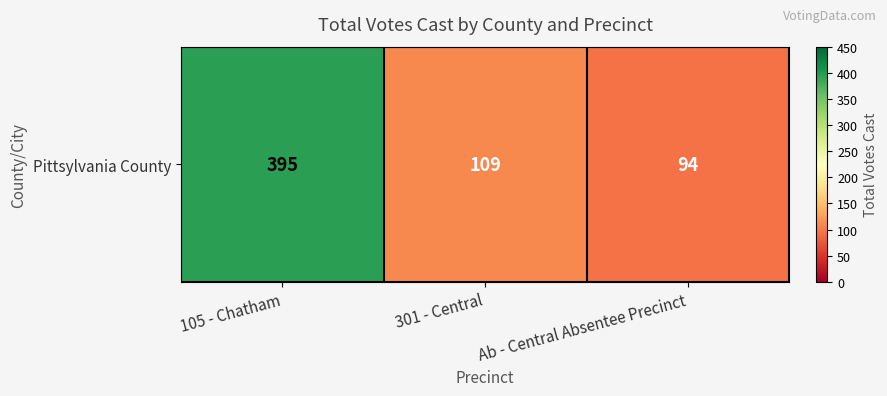

What is the smallest value displayed?

94